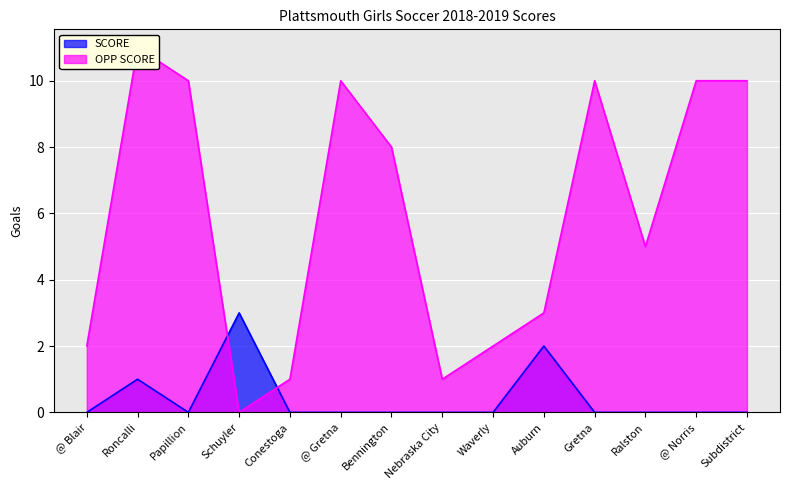

At which label is OPP SCORE closest to 5?

Ralston